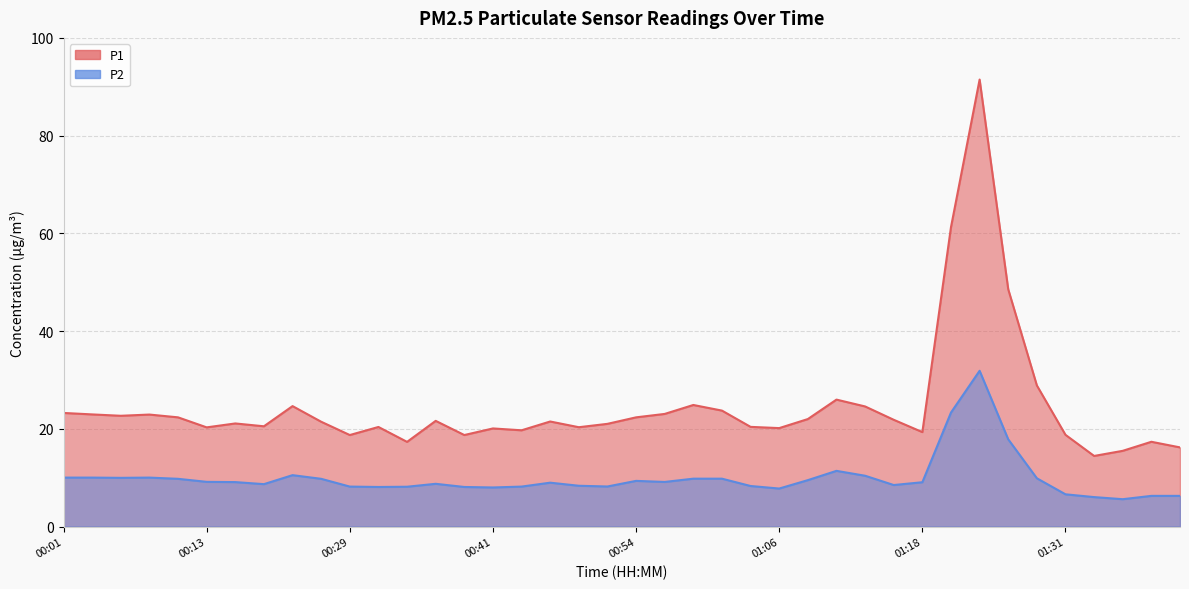

True or false: P1 and P2 cross at least once.

False